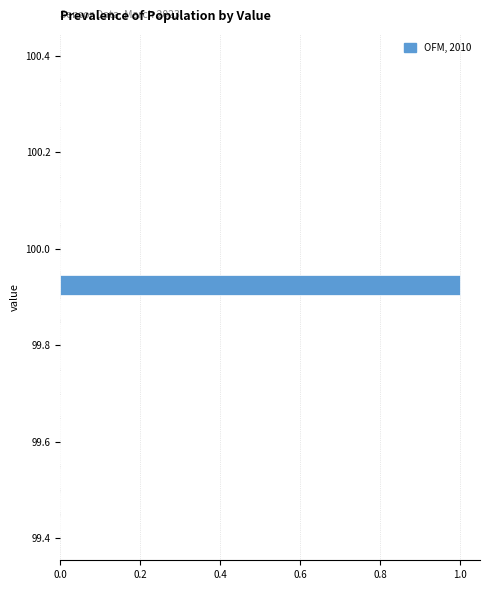

Read against the y-axis, roughly where is the centre of the longest bar?

99.92